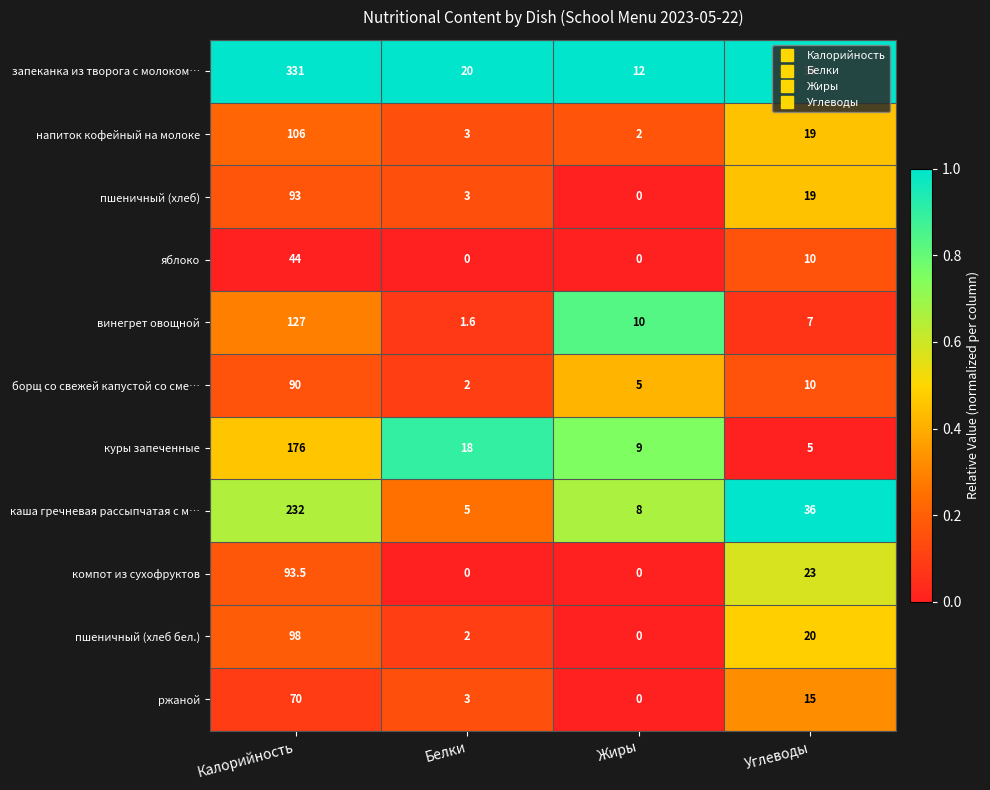

Is the value of винегрет овощной at Белки greater than the value of напиток кофейный на молоке at Калорийность?

No